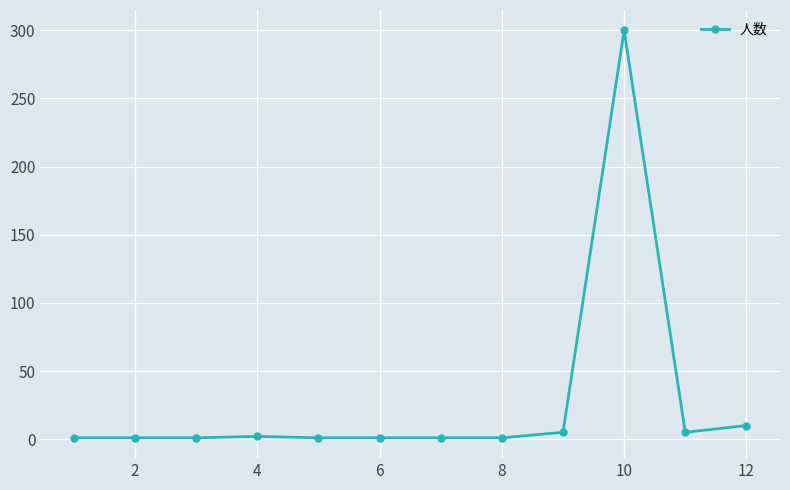

Does the chart display data point markers on the line(s)?

Yes